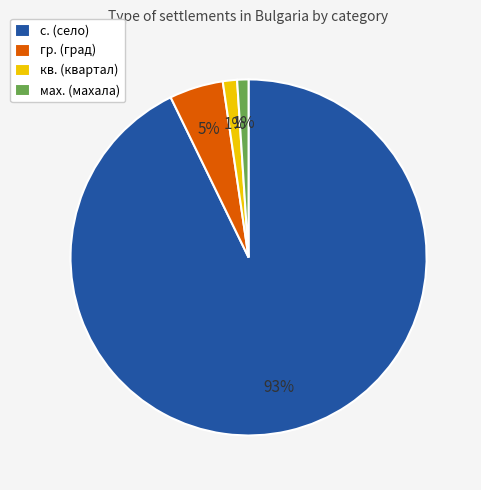

Which category has the biggest portion of the pie?

с. (село)